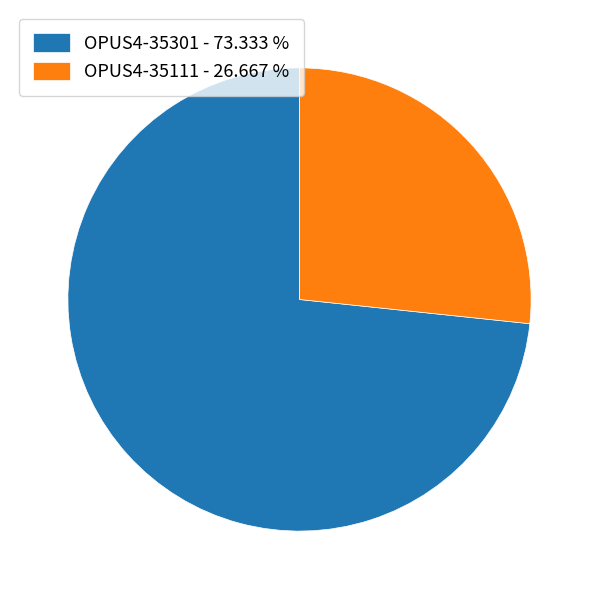

True or false: OPUS4-35301 accounts for 73% of the total.

True